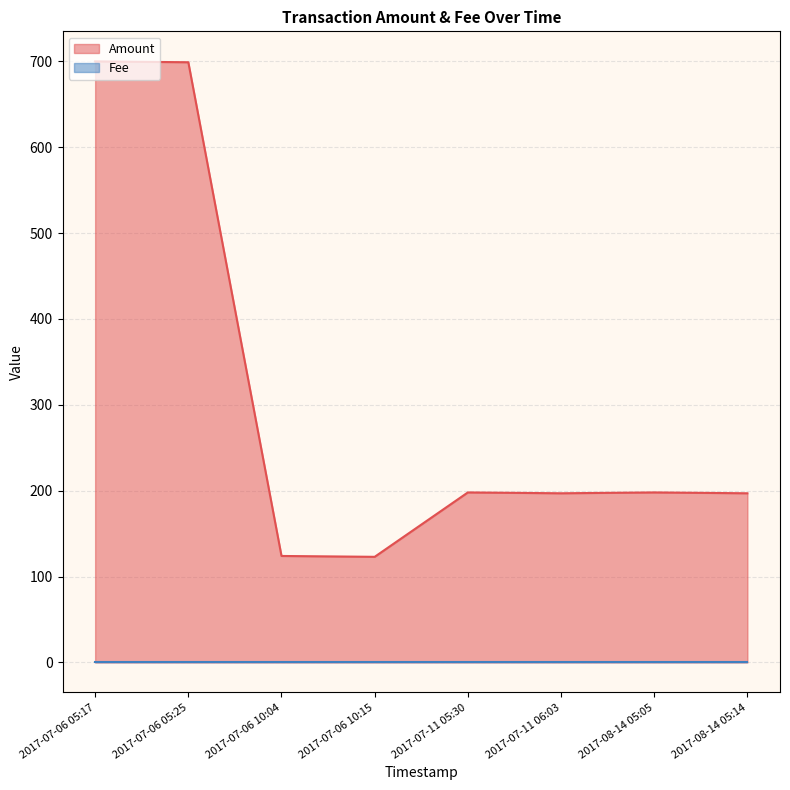

What is the average value of the Amount series?

304